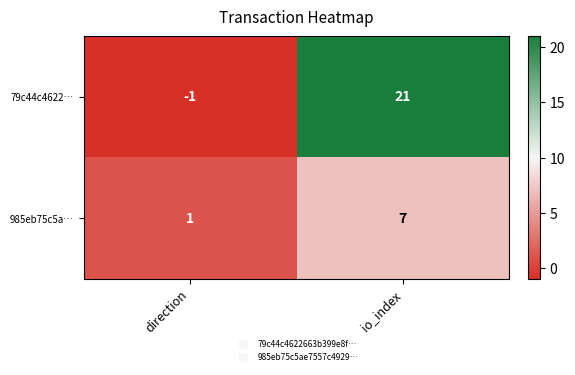

Reading left to right, extract all data points from this chart.

79c44c4622…: -1	21
985eb75c5a…: 1	7